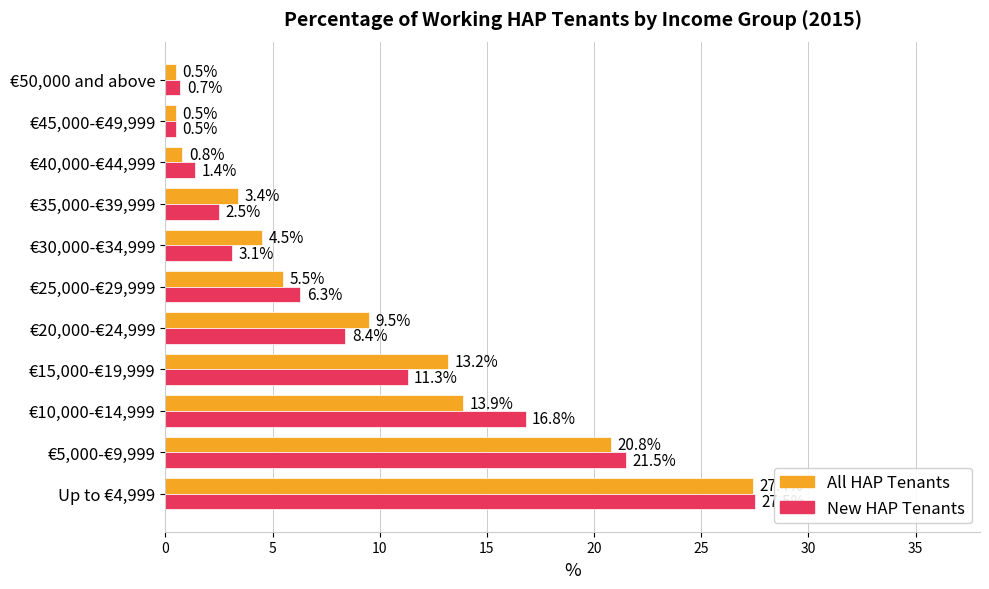

List the series in order of their peak value, highest first.

New HAP Tenants, All HAP Tenants